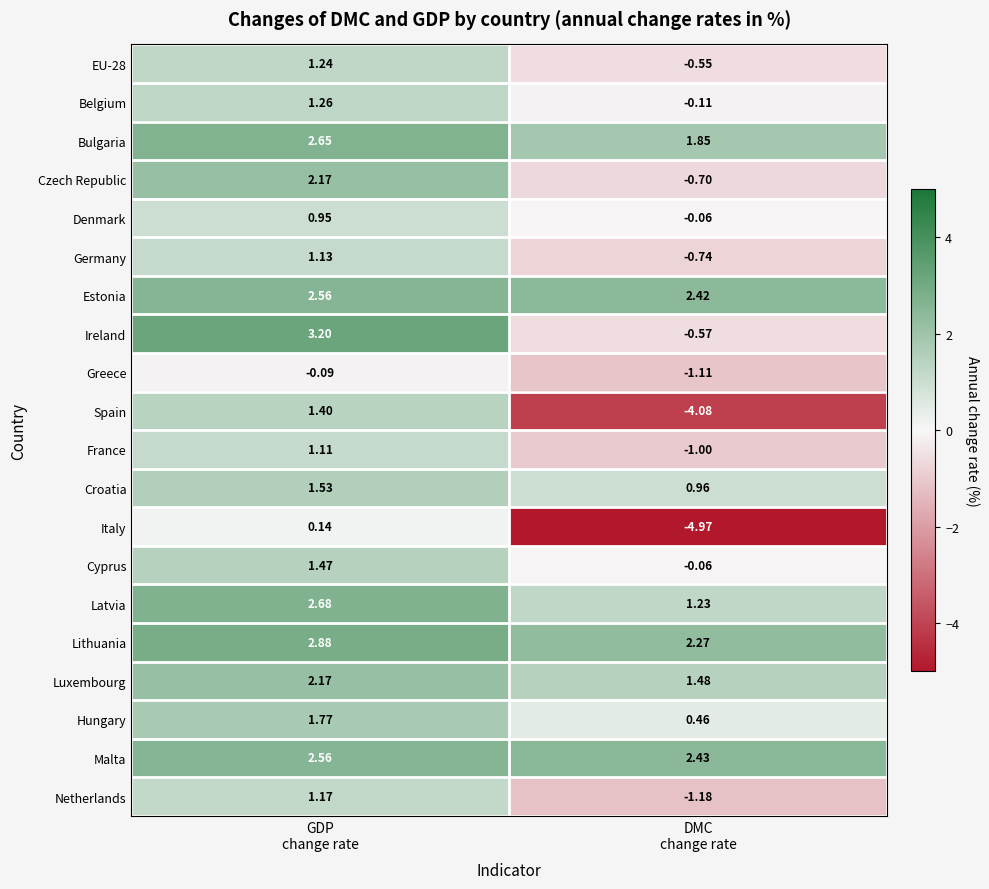

Which series has the largest total across all categories?

Lithuania